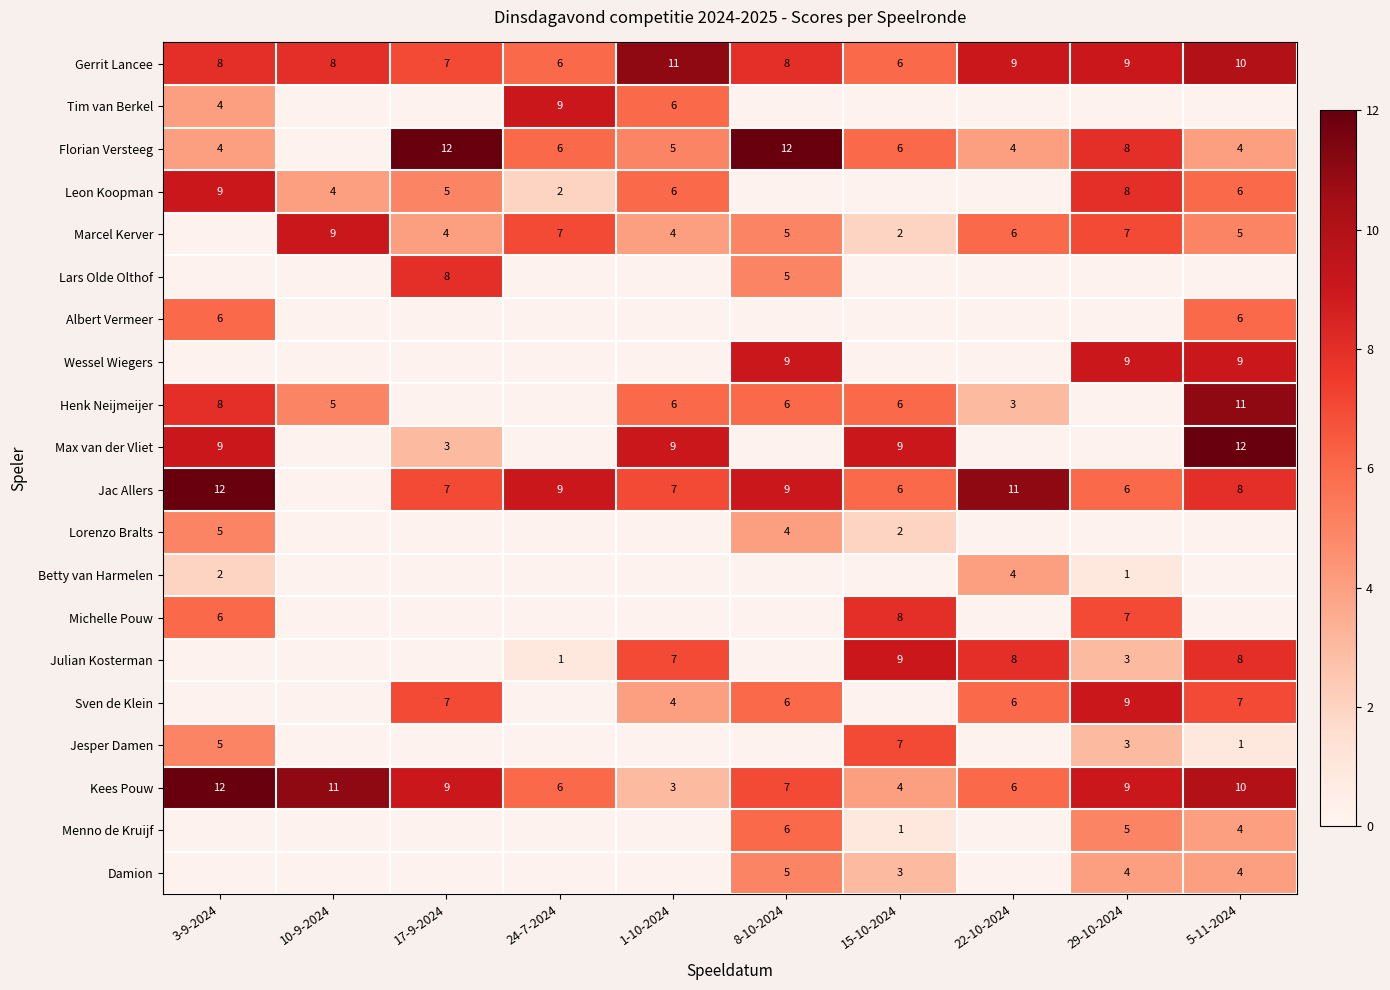

What is the spread (max minus min) of values at 15-10-2024?

8.0